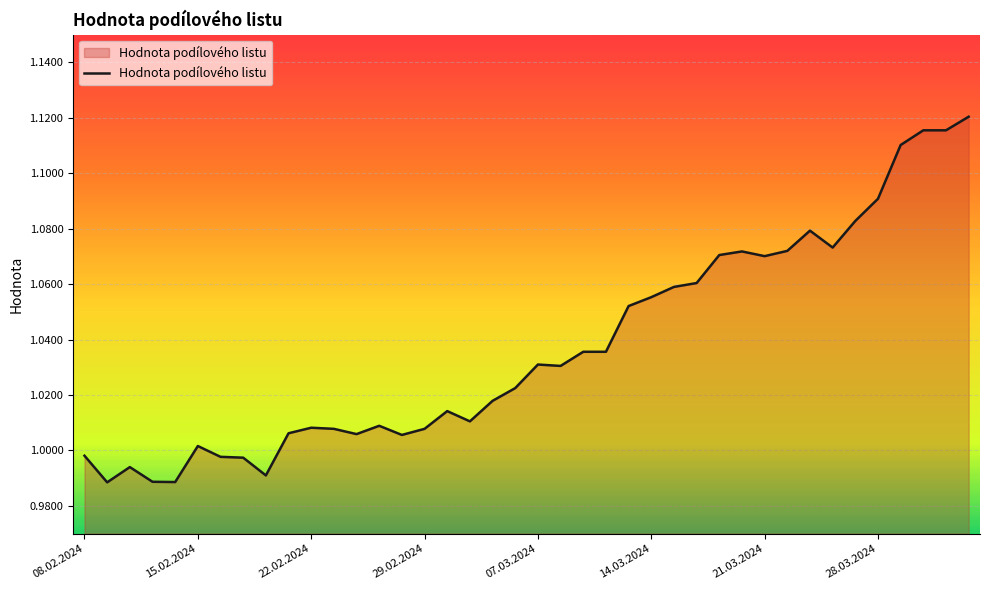

What is the average value?

1.0